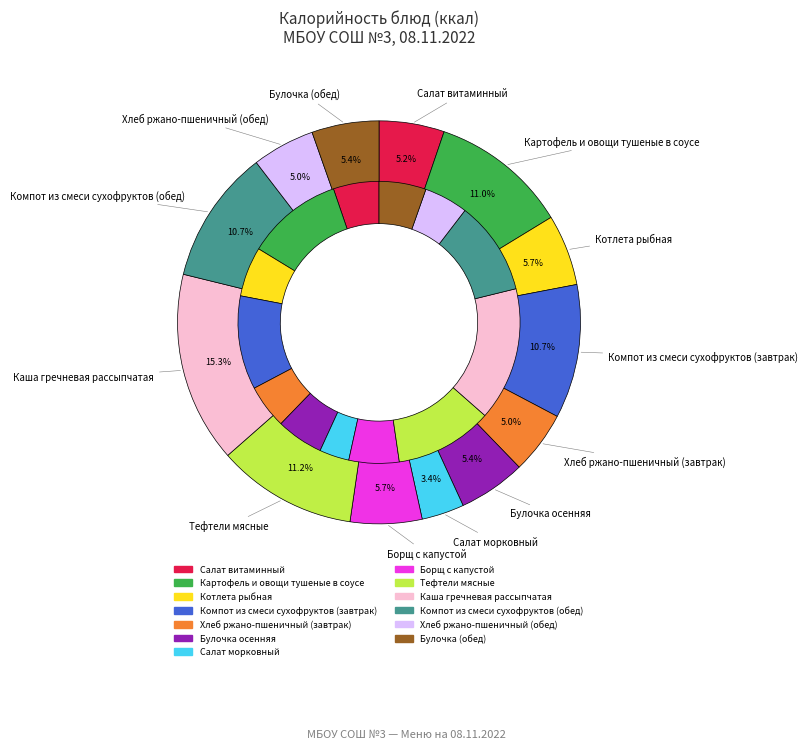

Approximately how many times larger is the value at Картофель и овощи тушеные в соусе compared to Борщ с капустой?

1.9